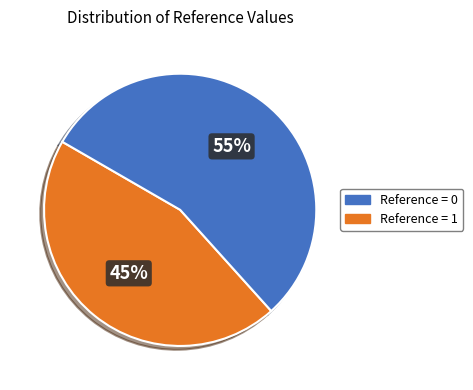

To the nearest percent, what is the difference between the largest and smallest slice percentages?

10%